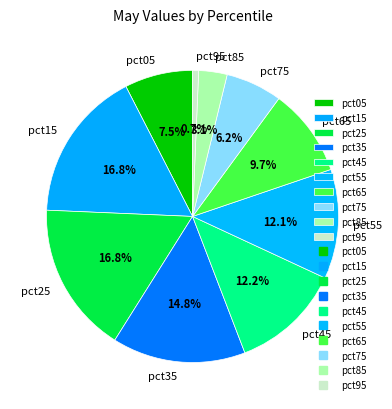

Count the number of slices in the pie.

10